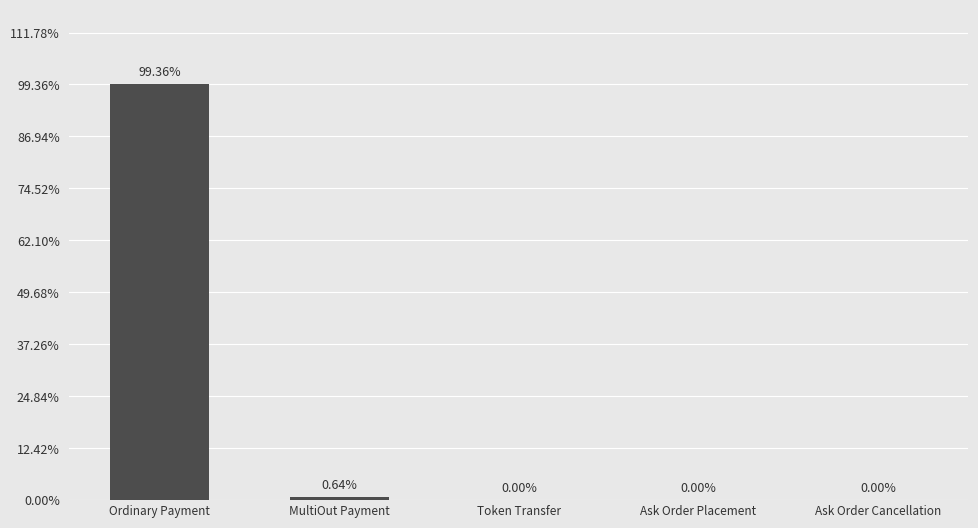

Between MultiOut Payment and Ask Order Placement, which is larger?

MultiOut Payment